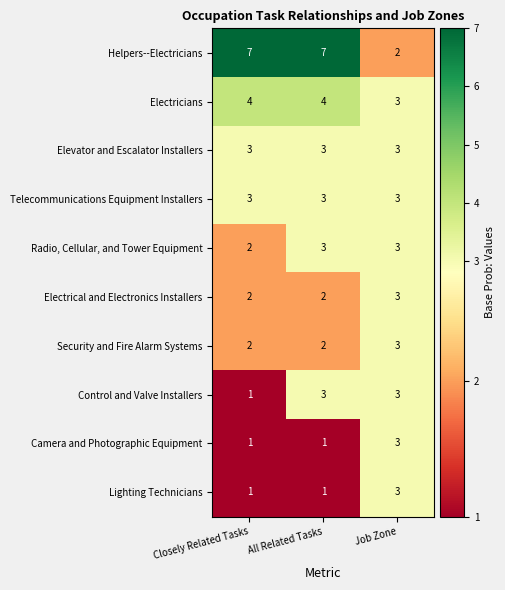

Which series changed the most between Closely Related Tasks and All Related Tasks?

Control and Valve Installers